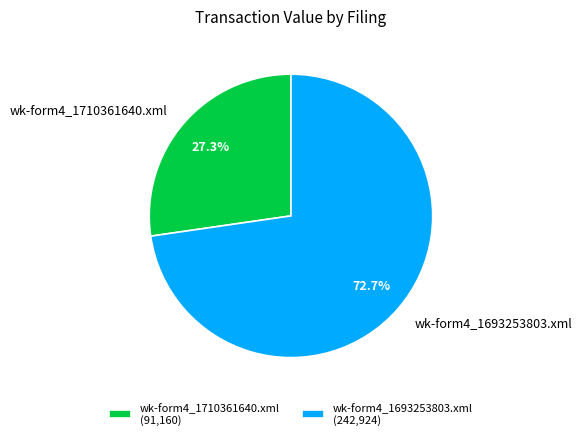

The wk-form4_1710361640.xml slice represents 27% of the pie. True or false?

True